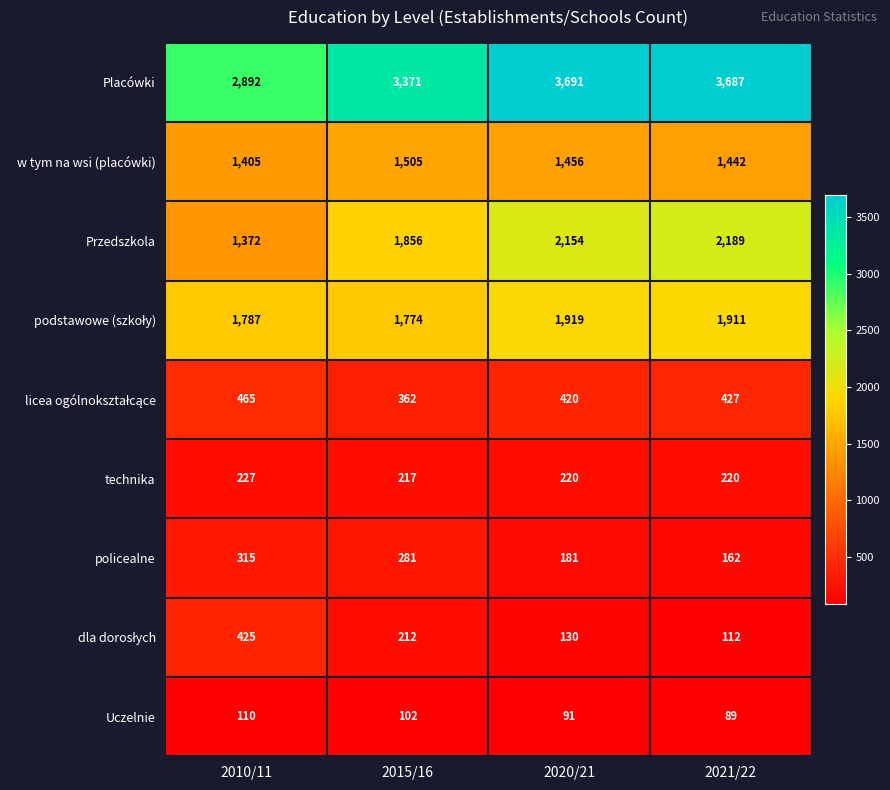

What is the total value across all series at 2020/21?

10262